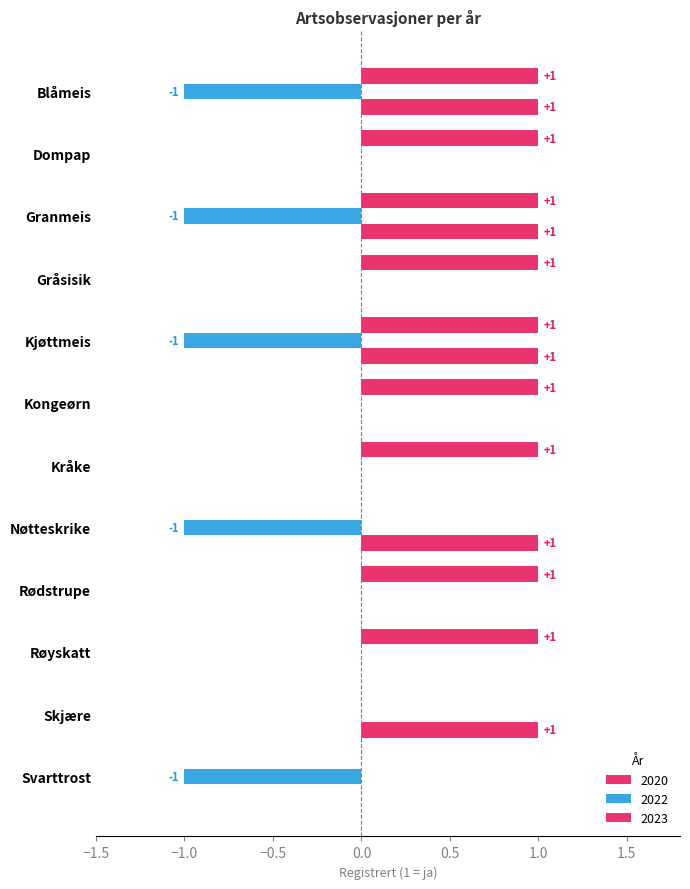

What is the difference between the highest and lowest values at Skjære?

1